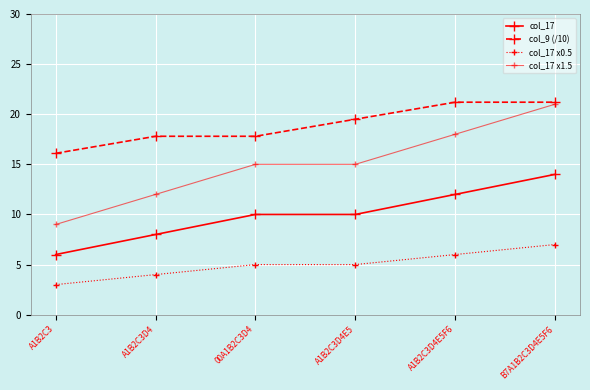

Is this an area chart (filled region under the line)?

No